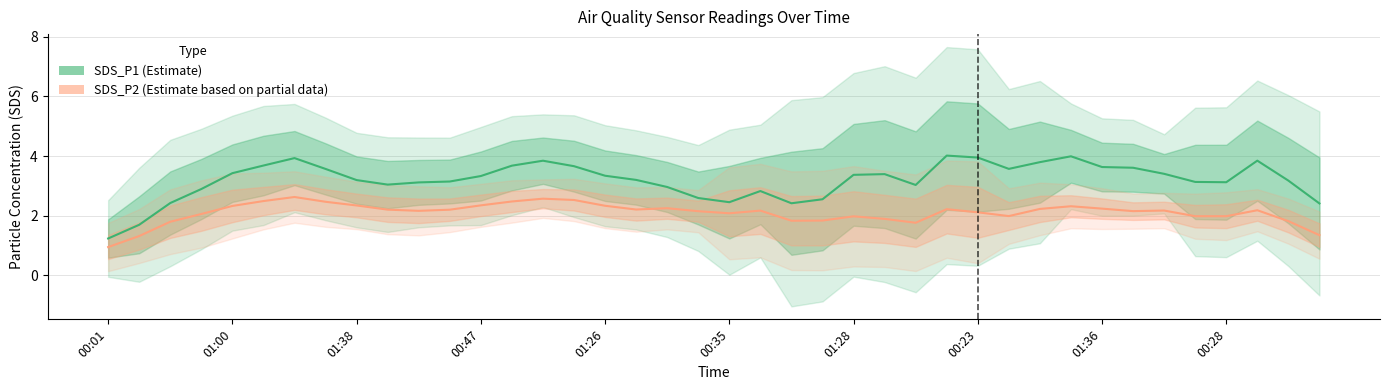

How many lines are shown in the chart?

2